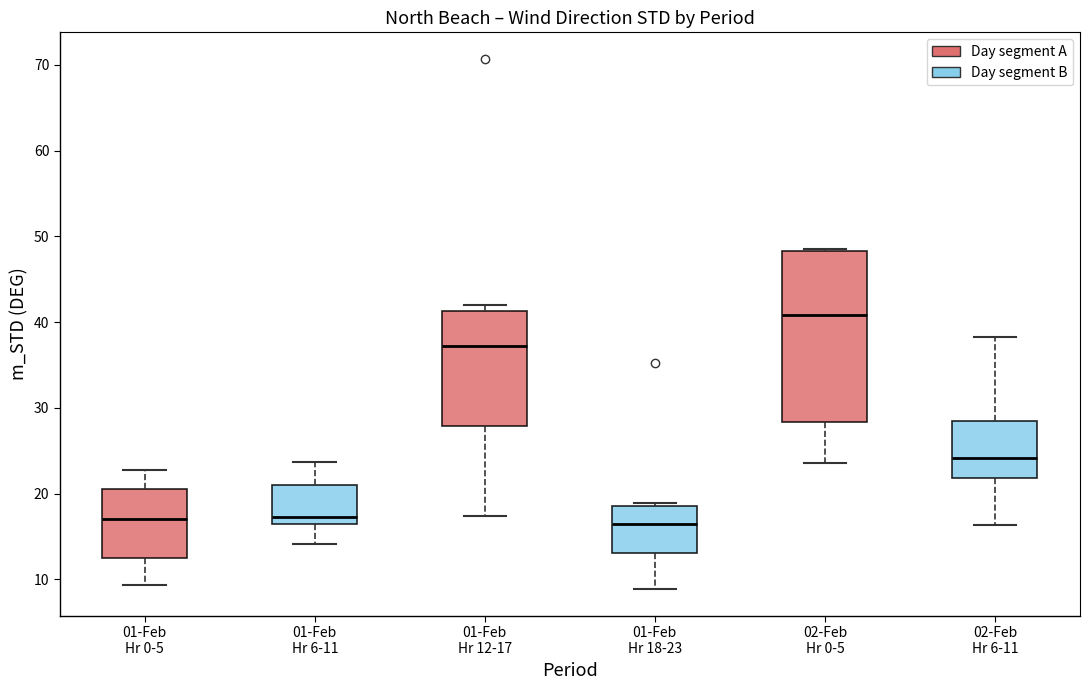

Reading left to right, transcribe this box plot: for each box, give where its median line is, the range the box spans, and where its two whiskers end, as read against the y-axis. The values are not printed on the chart, so give them approximately, as read against the axis.

01-Feb Hr 0-5: median 17, box 12 to 21, whiskers 9 to 23
01-Feb Hr 6-11: median 17, box 16 to 21, whiskers 14 to 24
01-Feb Hr 12-17: median 37, box 28 to 41, whiskers 17 to 42
01-Feb Hr 18-23: median 16, box 13 to 19, whiskers 9 to 19 (just above the box's upper edge)
02-Feb Hr 0-5: median 41, box 28 to 48, whiskers 24 to 49
02-Feb Hr 6-11: median 24, box 22 to 28, whiskers 16 to 38